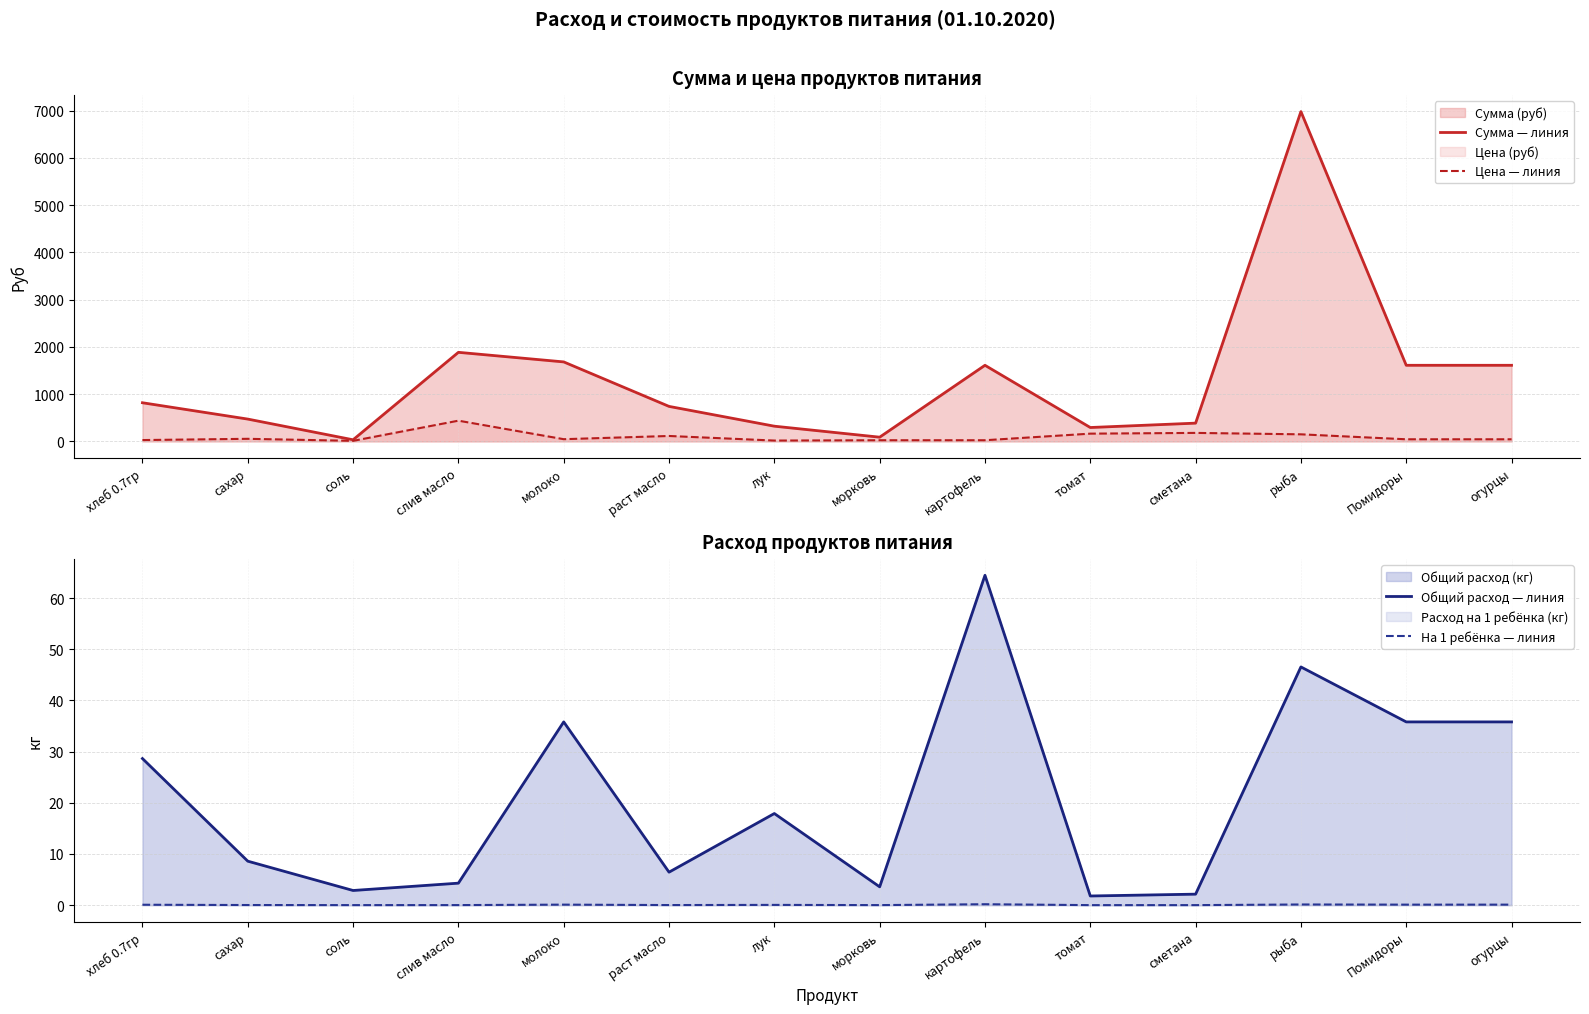

List the labels in order of Цена — линия value, smallest first.

соль, лук, морковь, картофель, хлеб 0.7гр, Помидоры, огурцы, молоко, сахар, раст масло, рыба, томат, сметана, слив масло